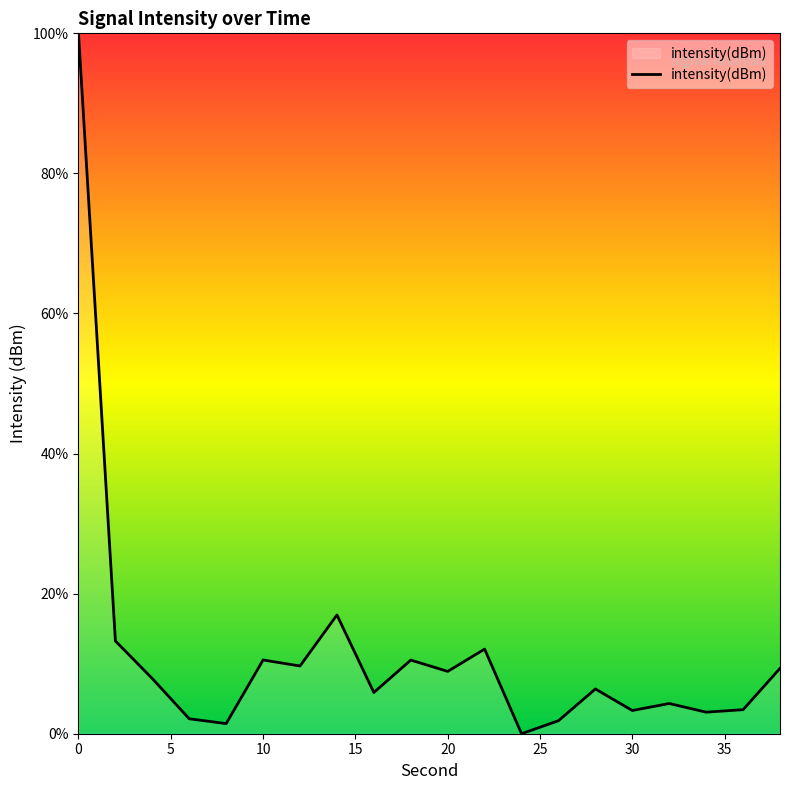

What is the greatest value displayed?

100.0